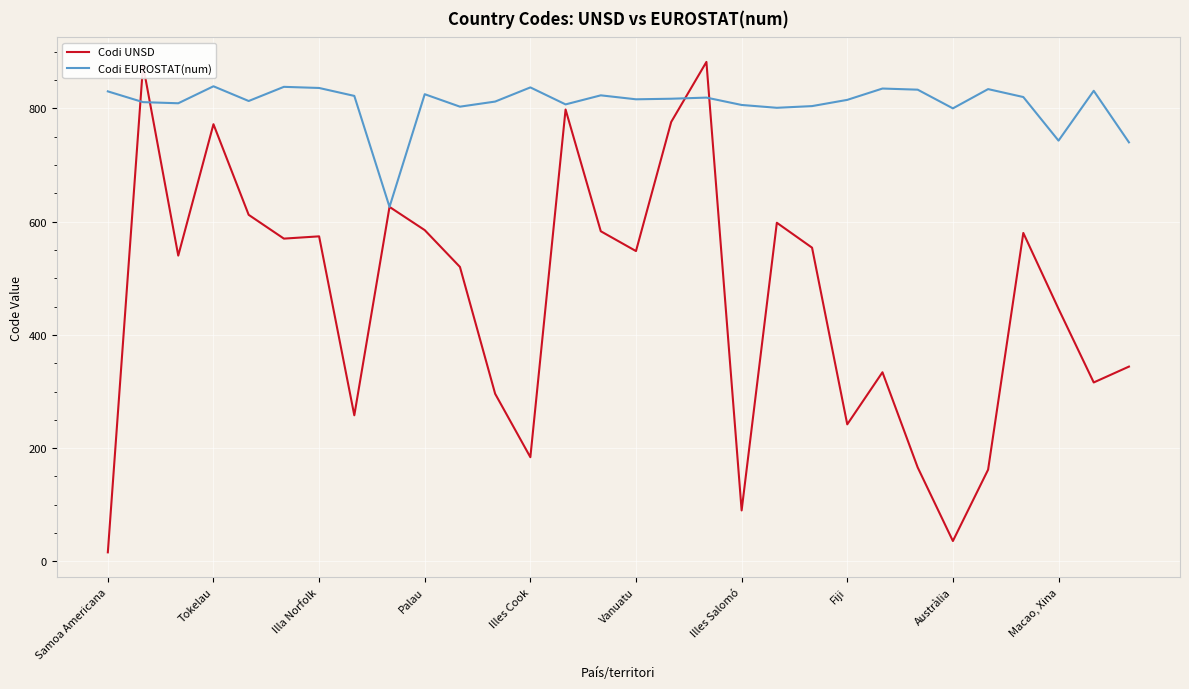

Which series ends up on top after the final intersection of Codi EUROSTAT(num) and Codi UNSD?

Codi EUROSTAT(num)